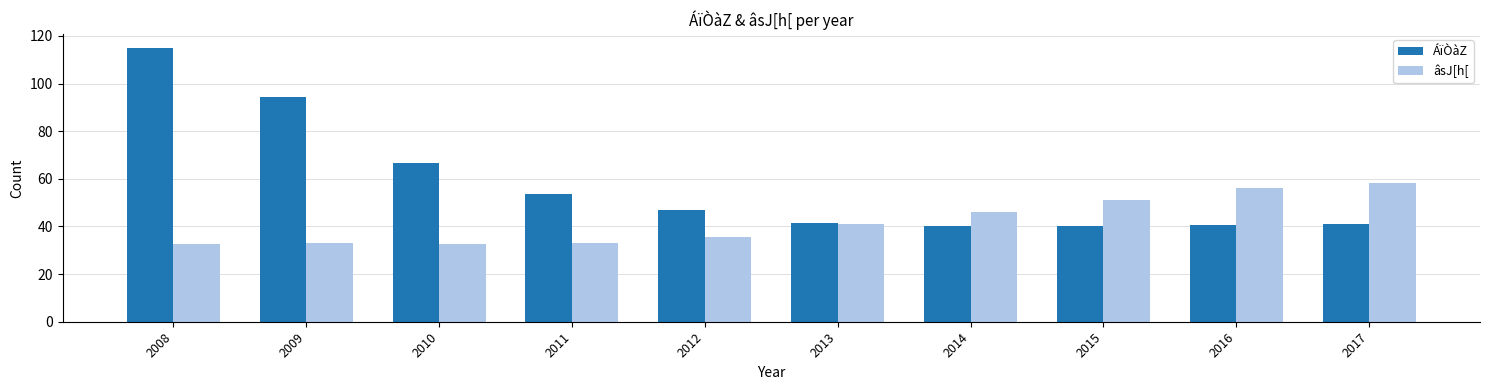

What is the highest value of the ÁïÒàZ series?

115.0